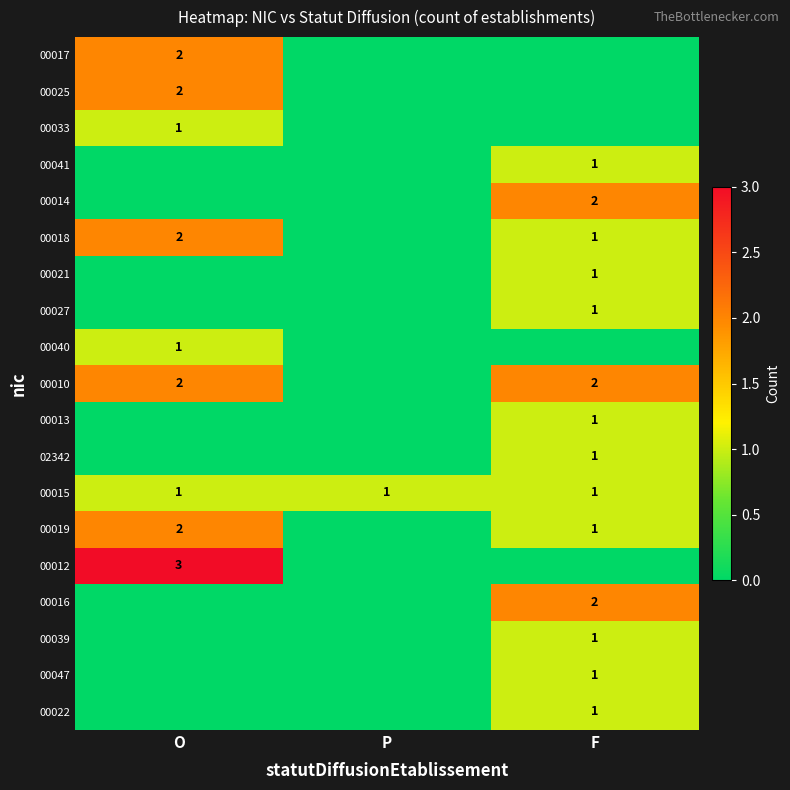

The value of 00025 at O is 1. True or false?

False